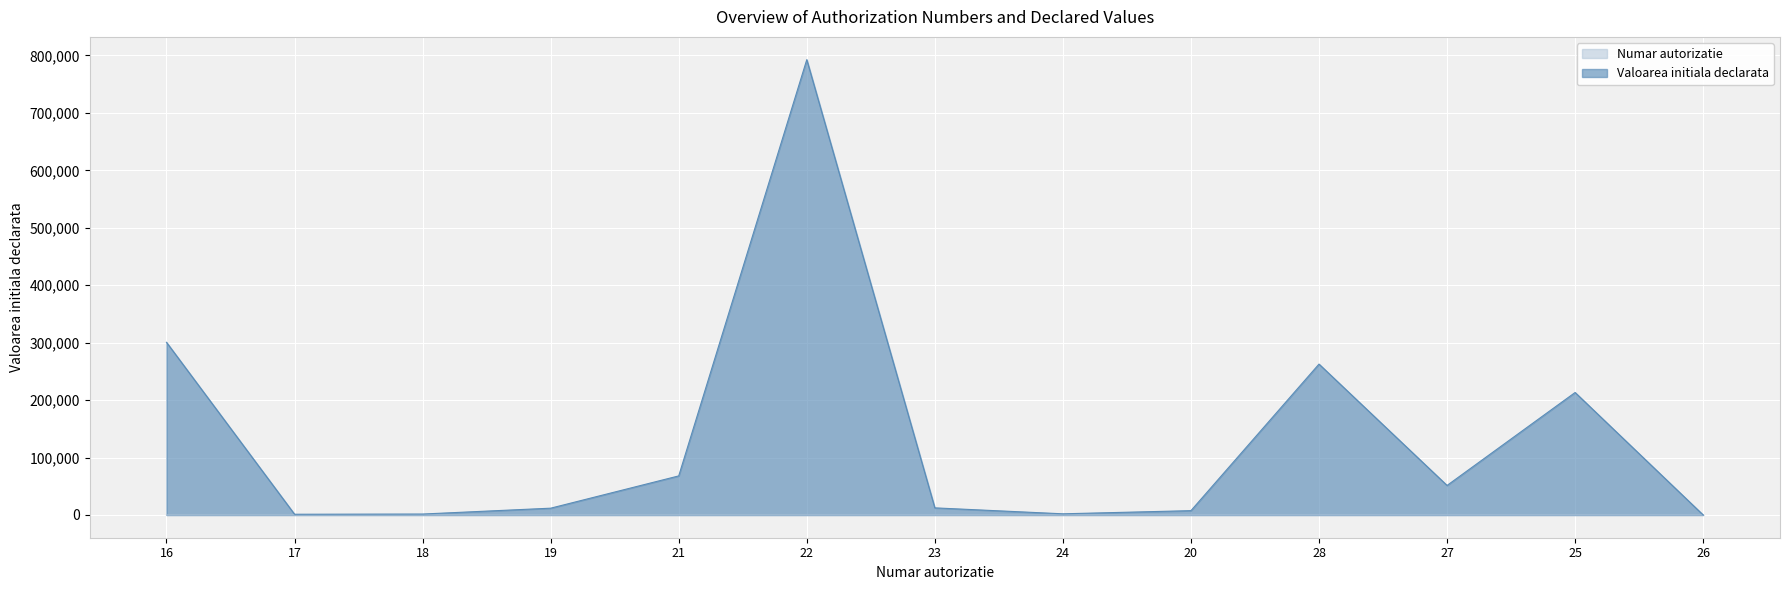

Reading left to right, extract all data points from this chart.

Numar autorizatie: 16=16.0	17=17.0	18=18.0	19=19.0	21=21.0	22=22.0	23=23.0	24=24.0	20=20.0	28=28.0	27=27.0	25=25.0	26=26.0
Valoarea initiala declarata: 16=300600.0	17=1241.0	18=1600.0	19=11800.0	21=68000.0	22=792685.0	23=12350.0	24=2000.0	20=7500.0	28=262667.0	27=51400.0	25=213220.0	26=0.0